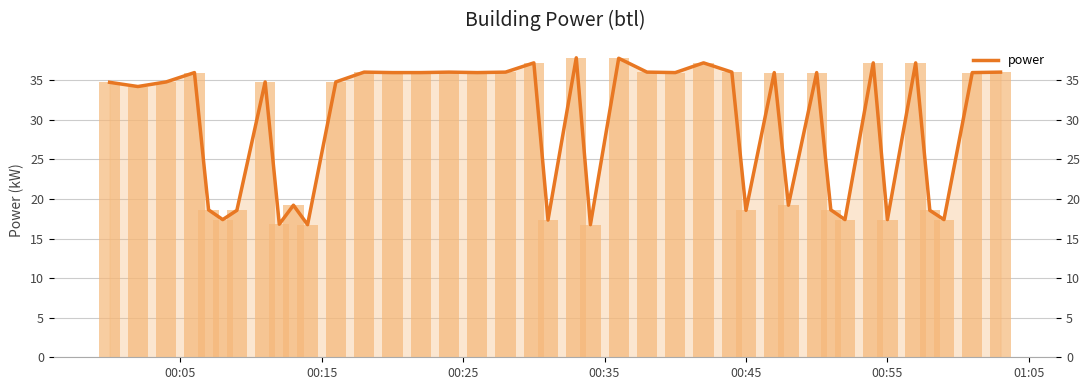

What is the average value?

29.3